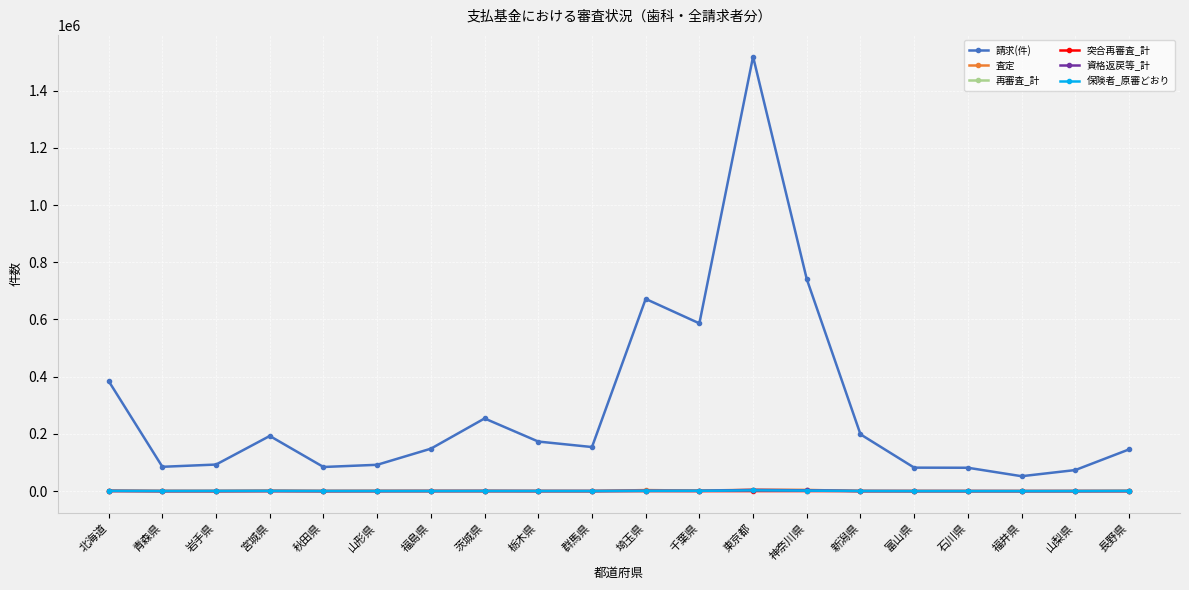

What is the label of the 5th point from the right?

富山県